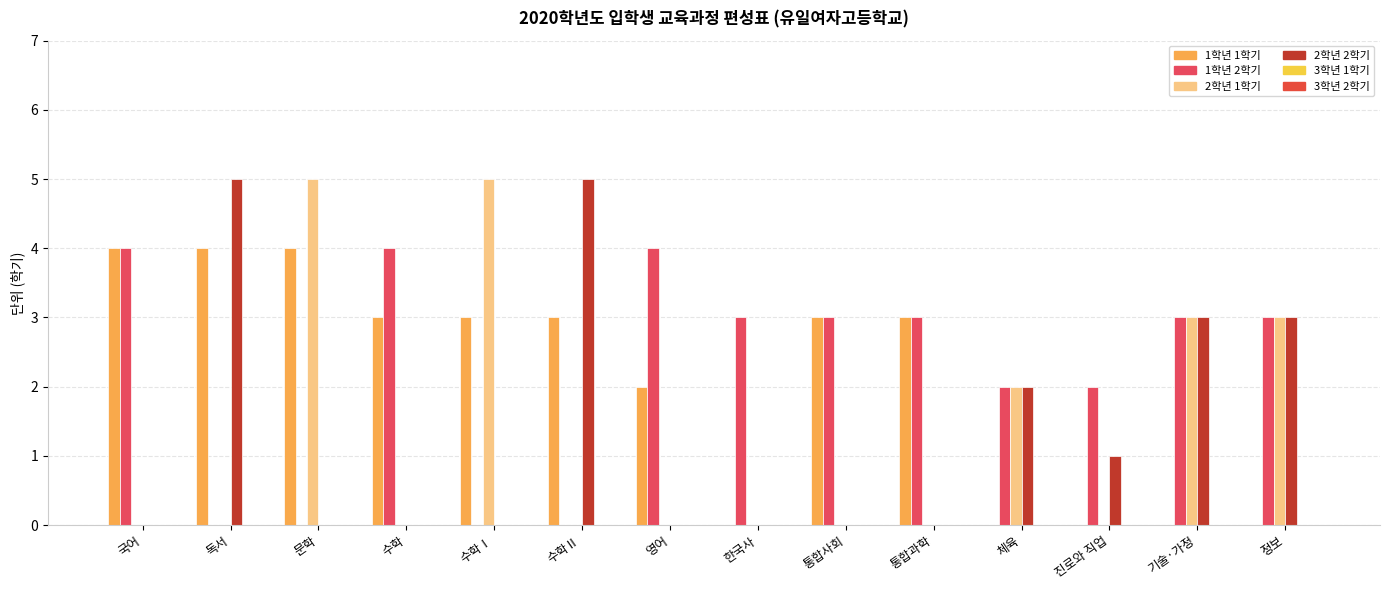

Which series changed the most between 국어 and 수학Ⅱ?

2학년 2학기